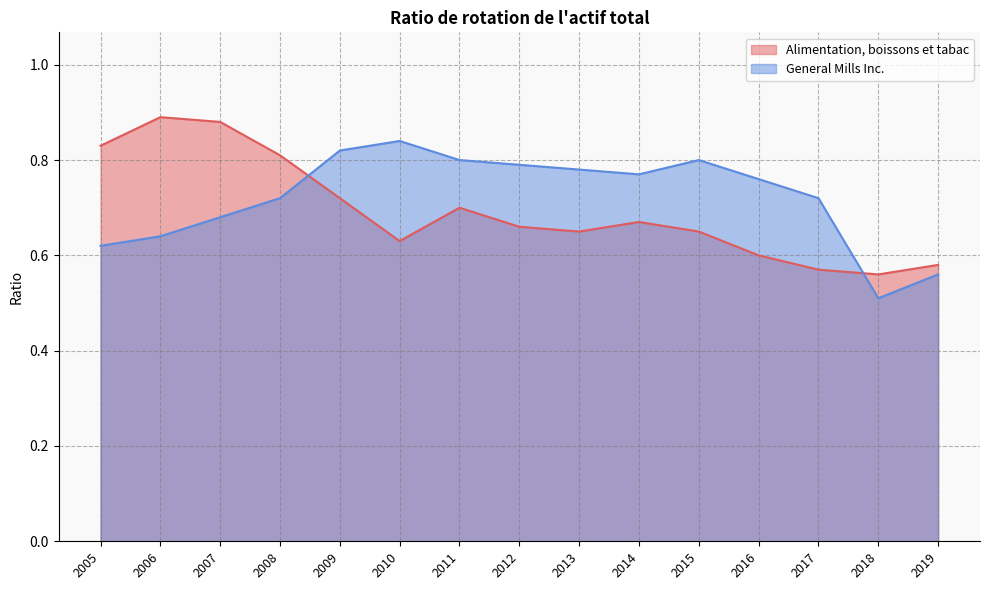

What is the minimum value shown in the chart?

0.5